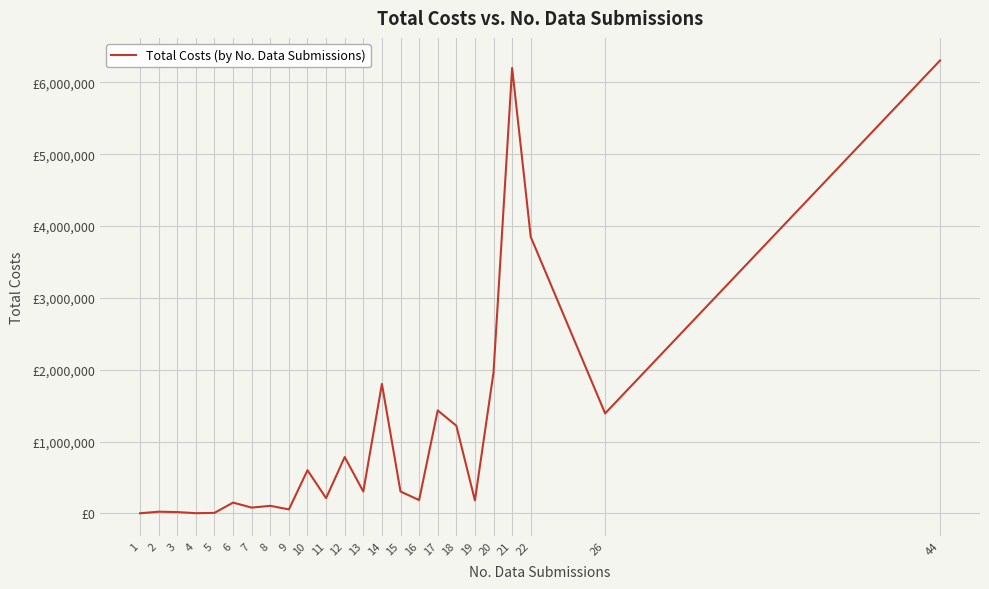

Where is the data nearest to the value 3153899?

22